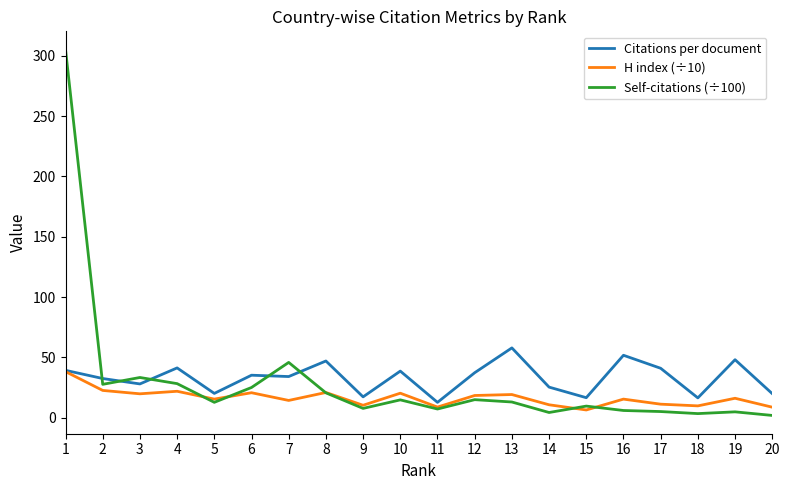

Which series has the largest total across all categories?

Citations per document